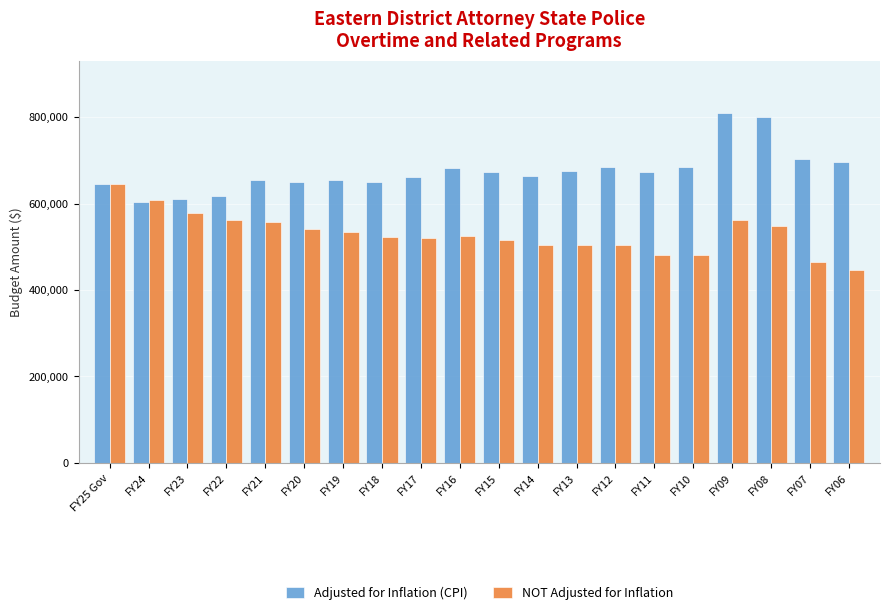

What is the total value across all series at FY10?

1165953